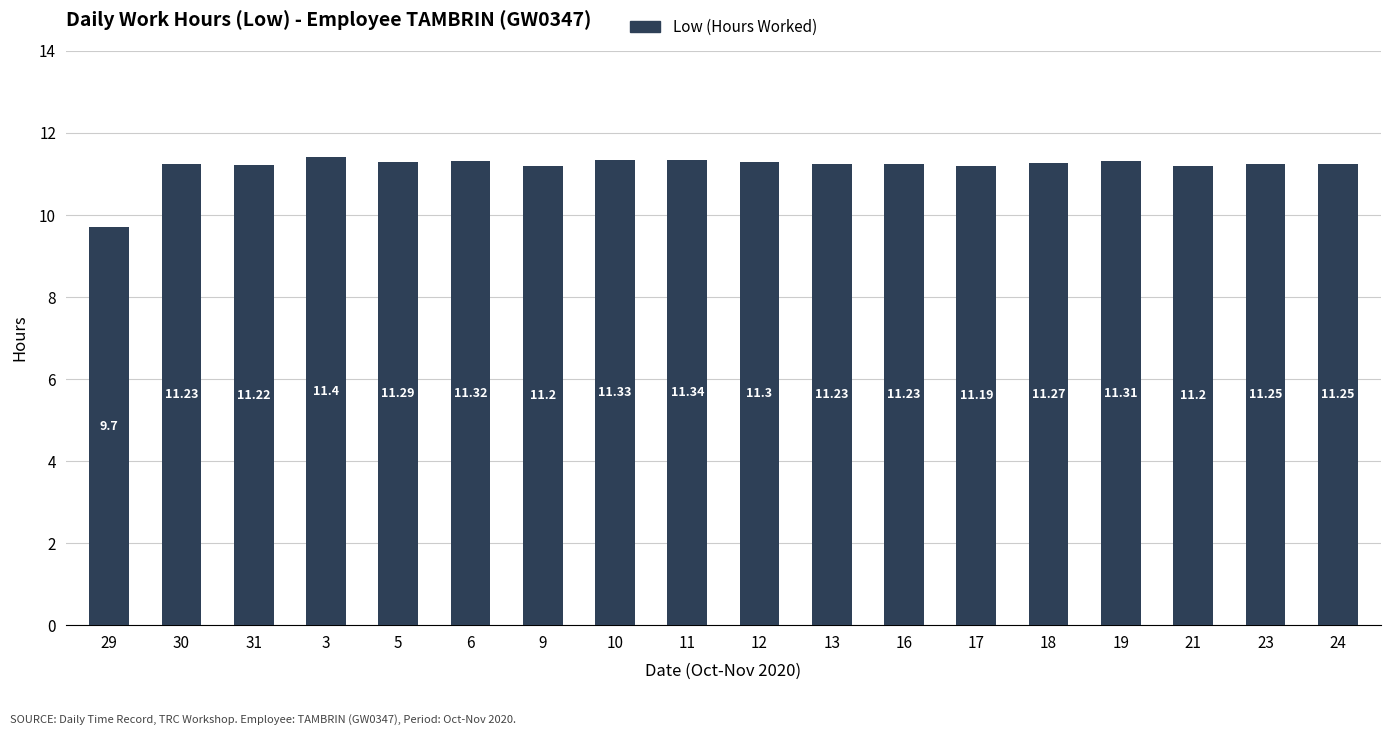

How many values are below 11?

1